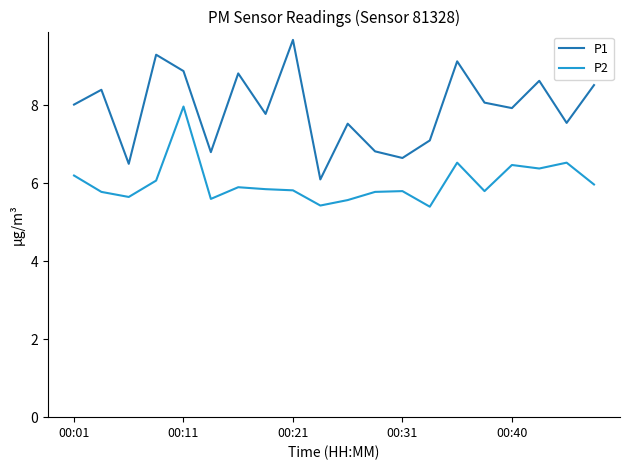

Which series has the largest range (max minus min)?

P1